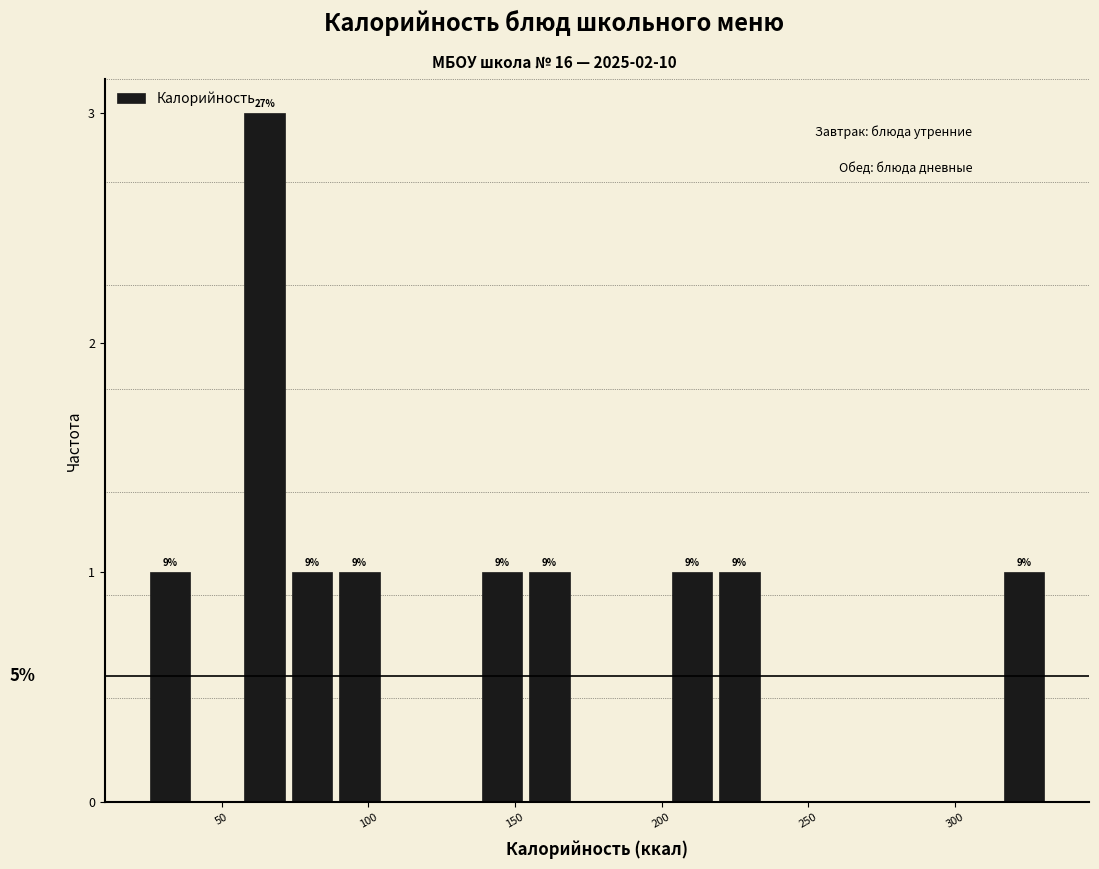

Read against the x-axis, roughly where is the centre of the tallest bar?

65